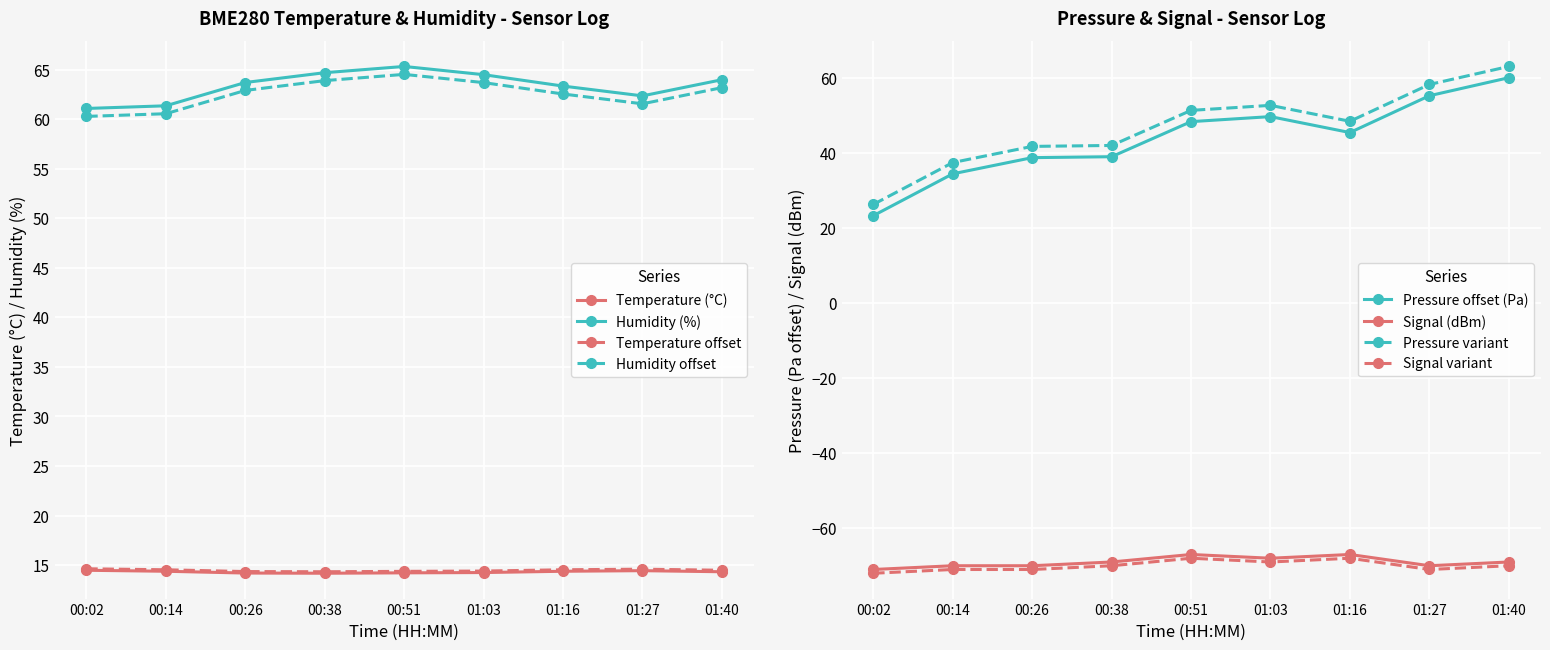

True or false: BME280_pressure_scaled has a value of 23.3 at 00:02.

True